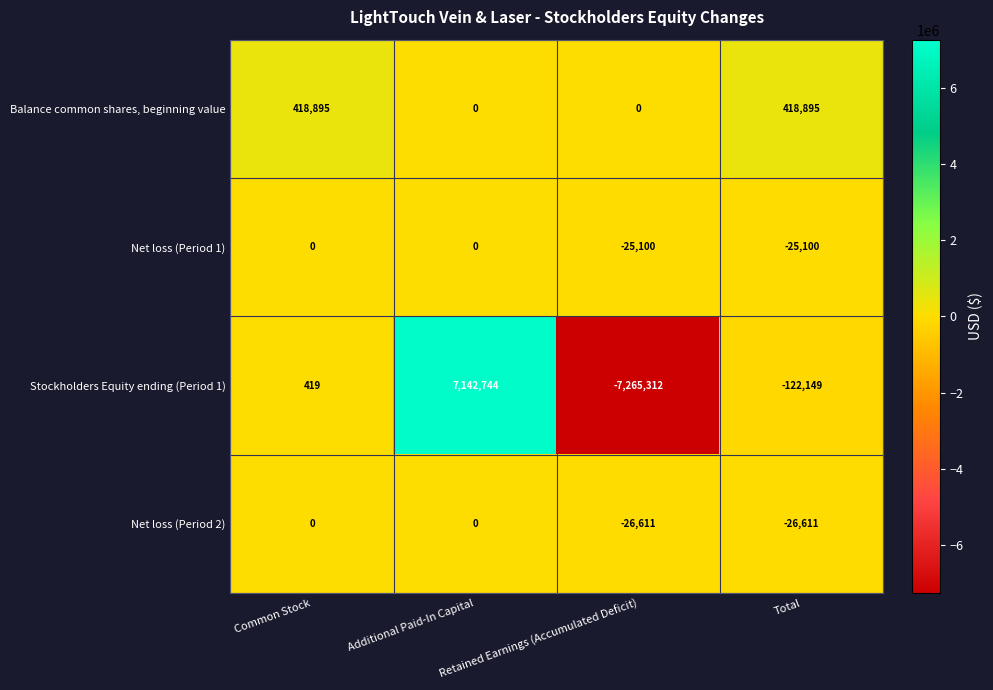

Which series has the largest range (max minus min)?

Stockholders Equity ending (Period 1)